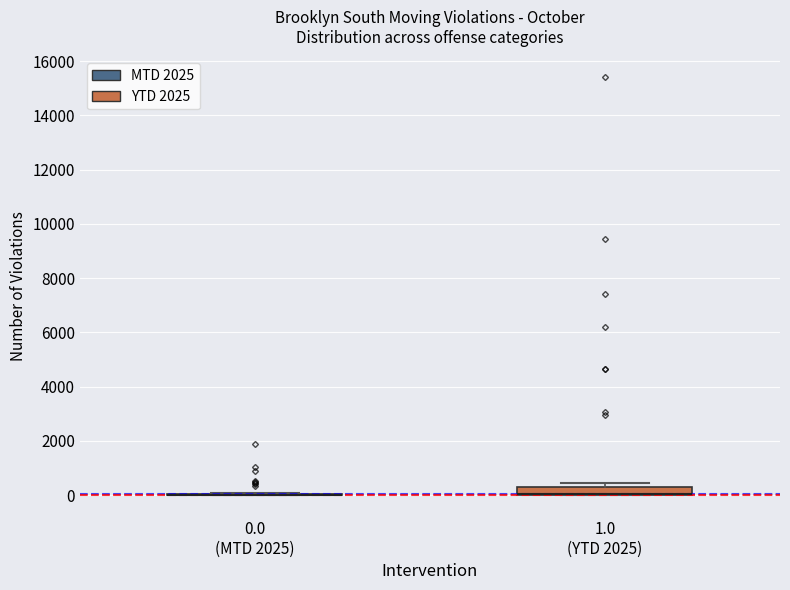

Reading left to right, read every box against the y-axis: the position of its median line, the range the box covers, and the ends of its whiskers. The values are not printed on the chart, so give them approximately, as read against the axis.

0.0 (MTD 2025): box collapsed to a line at 0, whiskers 0 to 0
1.0 (YTD 2025): median 0 (drawn on the box's lower edge), box 0 to 400, whiskers 0 to 400 (just above the box's upper edge)